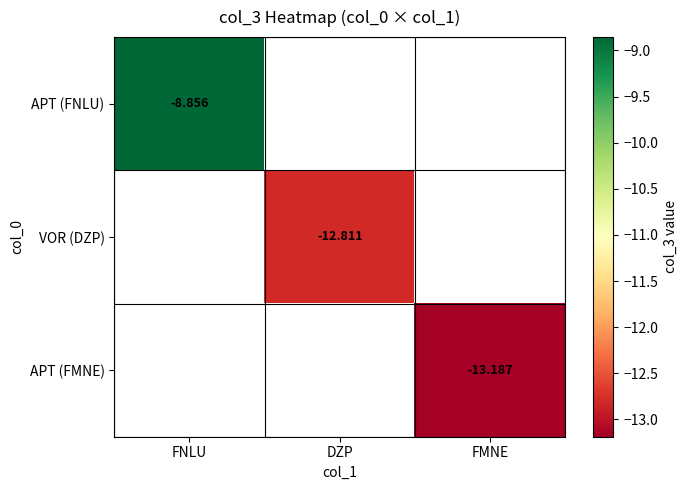

Which label corresponds to the largest value in the chart?

FNLU